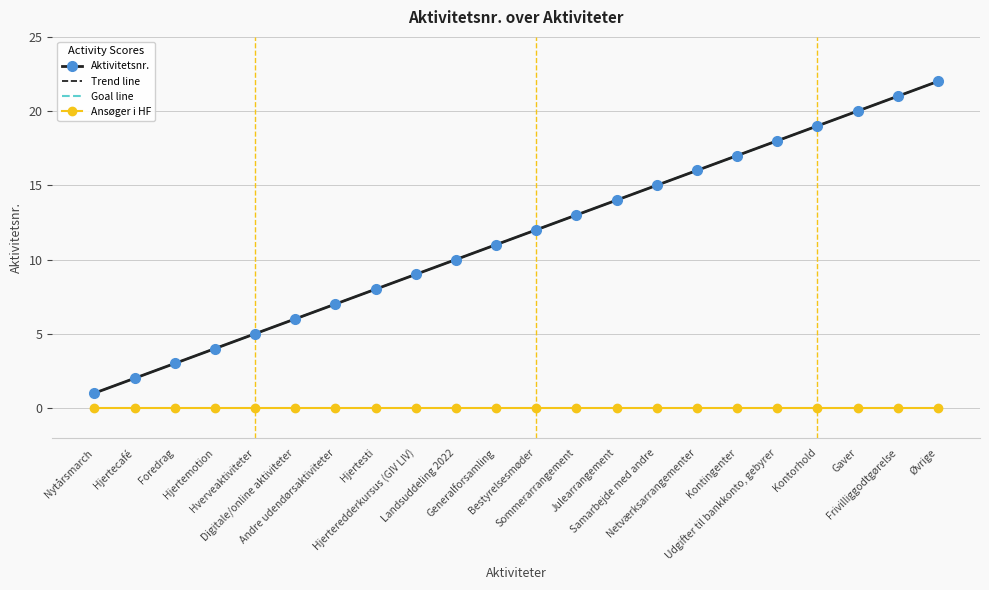

Reading left to right, extract all data points from this chart.

Aktivitetsnr.: Nytårsmarch=1.0	Hjertecafé=2.0	Foredrag=3.0	Hjertemotion=4.0	Hverveaktiviteter=5.0	Digitale/online aktiviteter=6.0	Andre udendørsaktiviteter=7.0	Hjertesti=8.0	Hjerteredderkursus (GIV LIV)=9.0	Landsuddeling 2022=10.0	Generalforsamling=11.0	Bestyrelsesmøder=12.0	Sommerarrangement=13.0	Julearrangement=14.0	Samarbejde med andre=15.0	Netværksarrangementer=16.0	Kontingenter=17.0	Udgifter til bankkonto, gebyrer=18.0	Kontorhold=19.0	Gaver=20.0	Frivilliggodtgørelse=21.0	Øvrige=22.0
Trend line: Nytårsmarch=1.0	Hjertecafé=2.0	Foredrag=3.0	Hjertemotion=4.0	Hverveaktiviteter=5.0	Digitale/online aktiviteter=6.0	Andre udendørsaktiviteter=7.0	Hjertesti=8.0	Hjerteredderkursus (GIV LIV)=9.0	Landsuddeling 2022=10.0	Generalforsamling=11.0	Bestyrelsesmøder=12.0	Sommerarrangement=13.0	Julearrangement=14.0	Samarbejde med andre=15.0	Netværksarrangementer=16.0	Kontingenter=17.0	Udgifter til bankkonto, gebyrer=18.0	Kontorhold=19.0	Gaver=20.0	Frivilliggodtgørelse=21.0	Øvrige=22.0
Goal line: Nytårsmarch=1.0	Hjertecafé=2.0	Foredrag=3.0	Hjertemotion=4.0	Hverveaktiviteter=5.0	Digitale/online aktiviteter=6.0	Andre udendørsaktiviteter=7.0	Hjertesti=8.0	Hjerteredderkursus (GIV LIV)=9.0	Landsuddeling 2022=10.0	Generalforsamling=11.0	Bestyrelsesmøder=12.0	Sommerarrangement=13.0	Julearrangement=14.0	Samarbejde med andre=15.0	Netværksarrangementer=16.0	Kontingenter=17.0	Udgifter til bankkonto, gebyrer=18.0	Kontorhold=19.0	Gaver=20.0	Frivilliggodtgørelse=21.0	Øvrige=22.0
Ansøger i HF: Nytårsmarch=0.0	Hjertecafé=0.0	Foredrag=0.0	Hjertemotion=0.0	Hverveaktiviteter=0.0	Digitale/online aktiviteter=0.0	Andre udendørsaktiviteter=0.0	Hjertesti=0.0	Hjerteredderkursus (GIV LIV)=0.0	Landsuddeling 2022=0.0	Generalforsamling=0.0	Bestyrelsesmøder=0.0	Sommerarrangement=0.0	Julearrangement=0.0	Samarbejde med andre=0.0	Netværksarrangementer=0.0	Kontingenter=0.0	Udgifter til bankkonto, gebyrer=0.0	Kontorhold=0.0	Gaver=0.0	Frivilliggodtgørelse=0.0	Øvrige=0.0